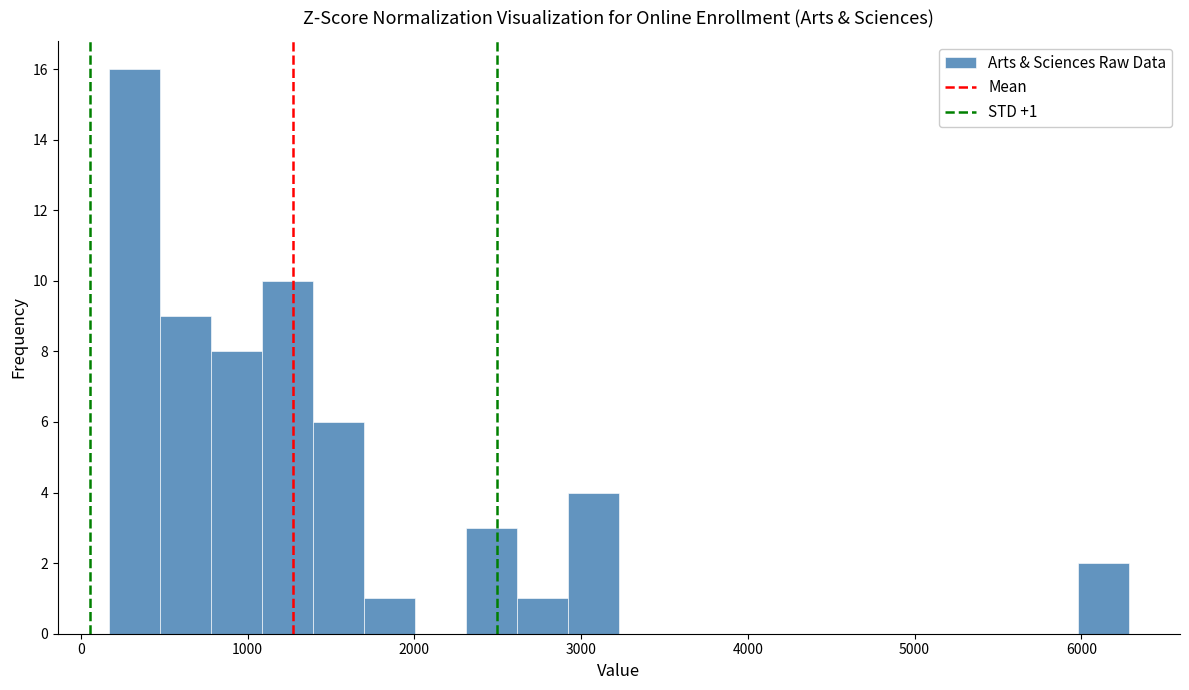

Around what value on the x-axis is the tallest bar? Give the approximate position of its centre, as read against the axis.

300